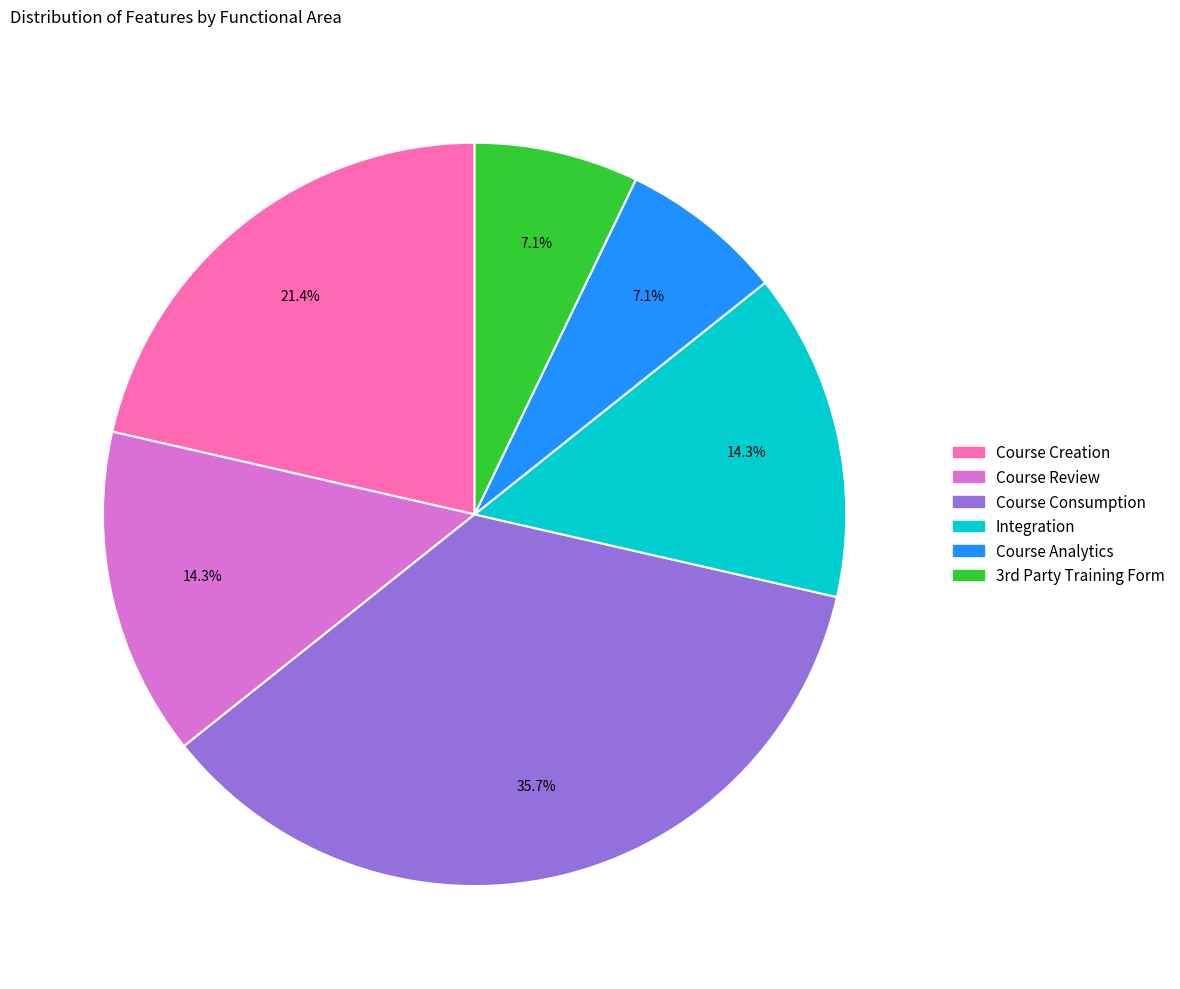

Between Course Review and Course Analytics, which is larger?

Course Review